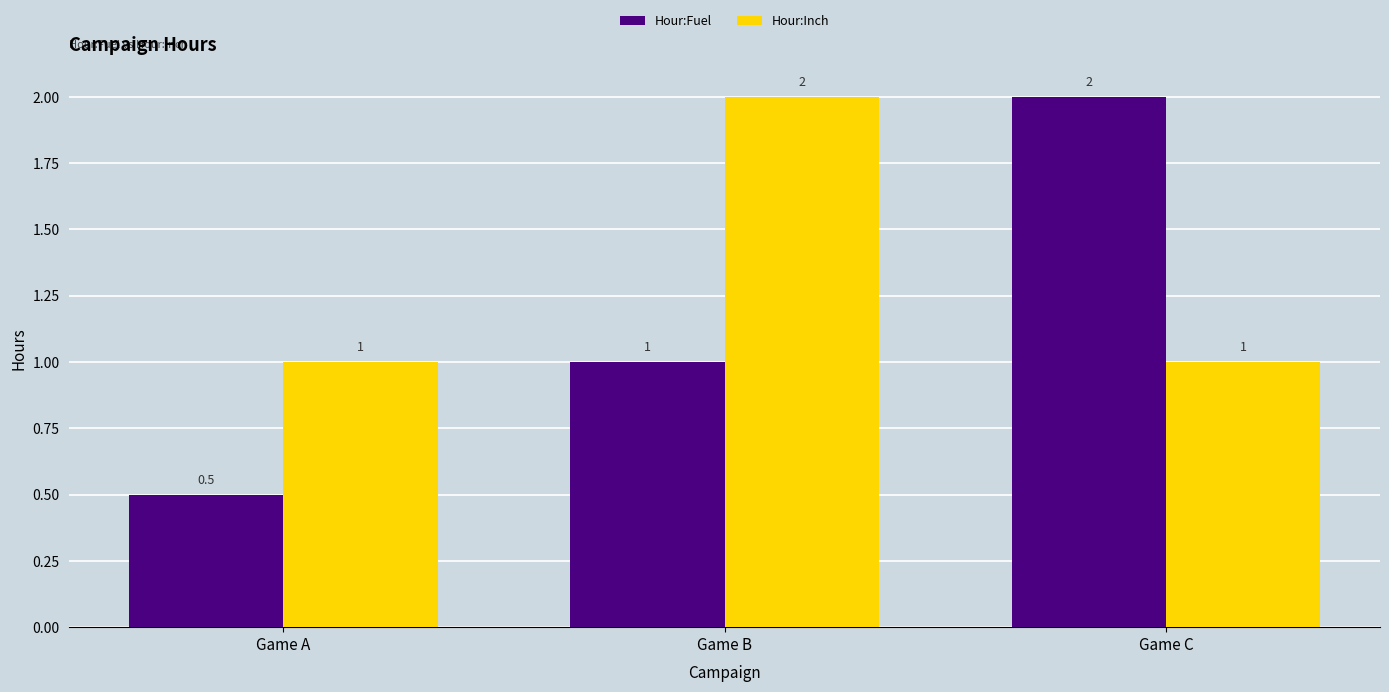

What is the difference between the maximum and minimum values in the Hour:Fuel series?

1.5